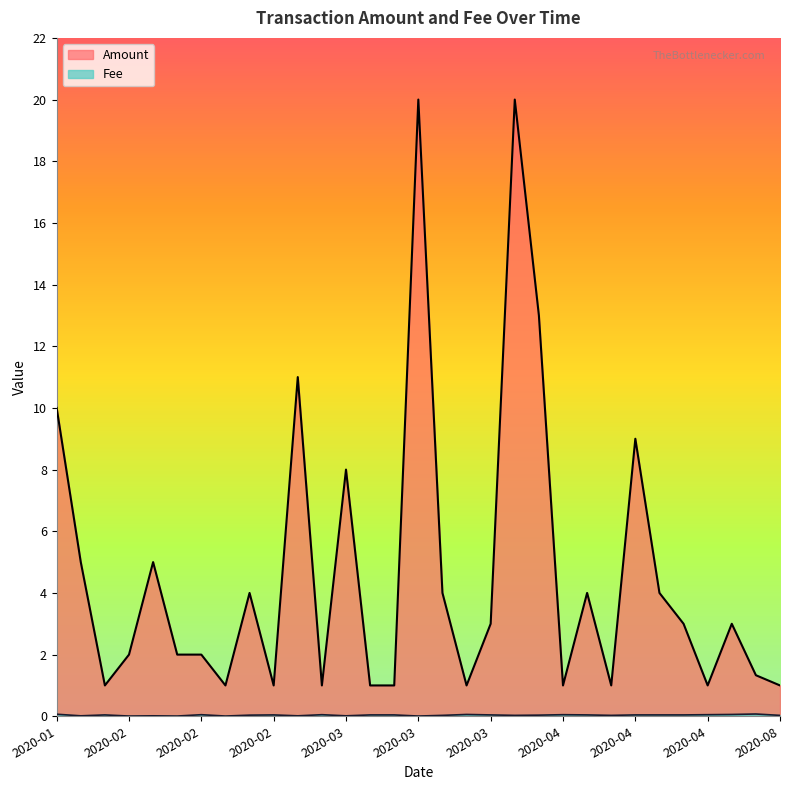

How many interior local peaks does the Fee series have?

8